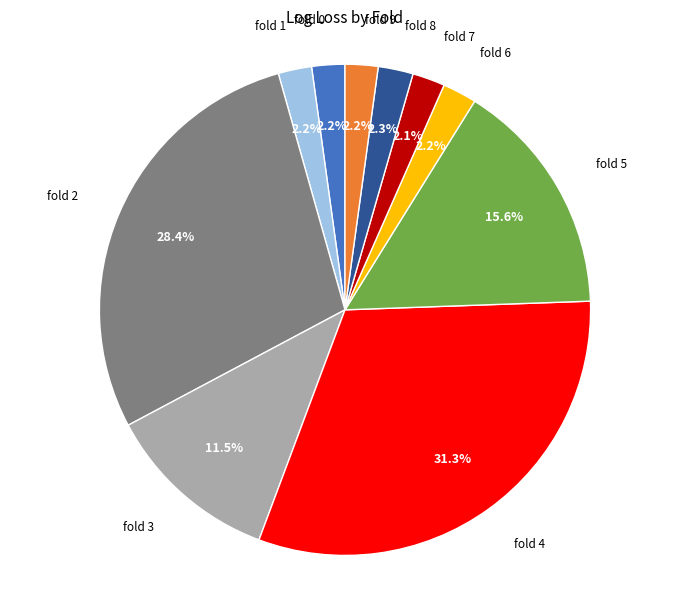

Does any single category account for the majority?

No